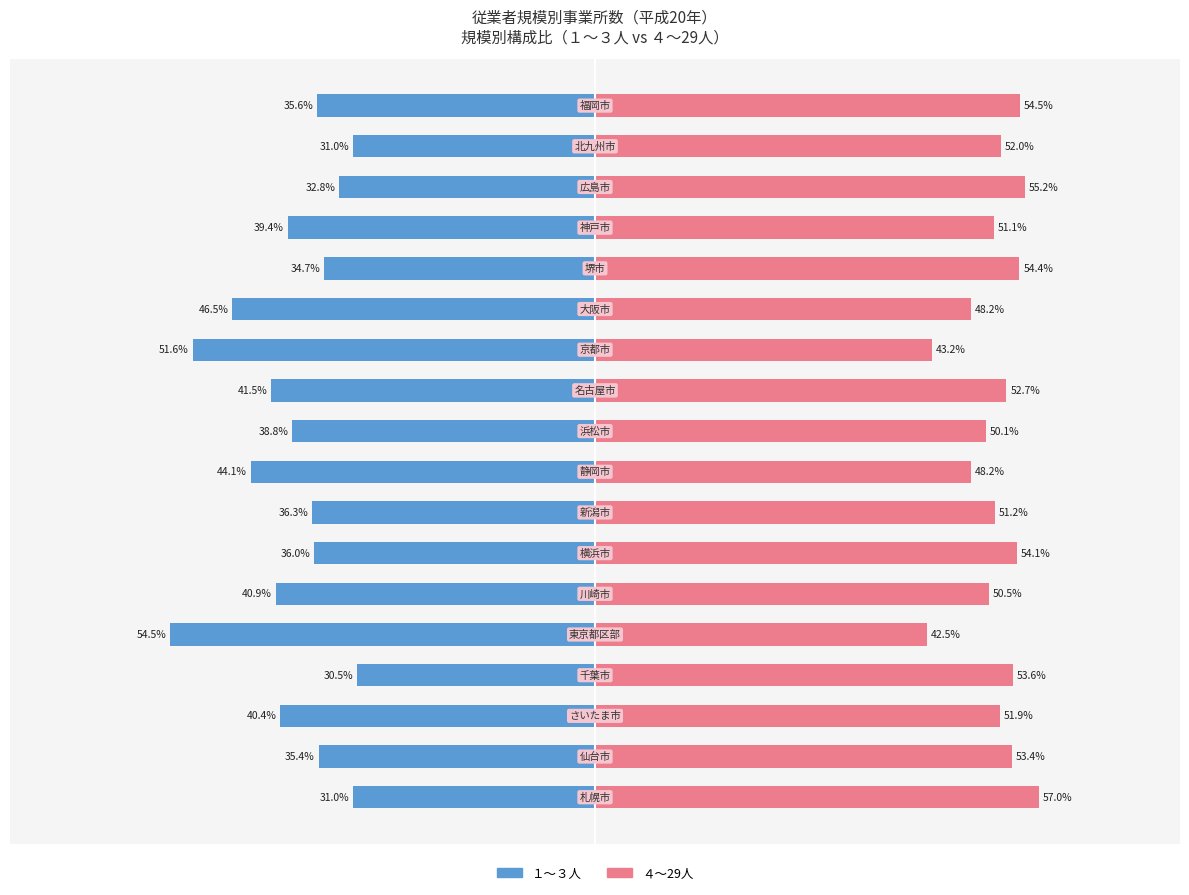

What is the difference between the maximum and minimum values in the １～３人 series?

24.0